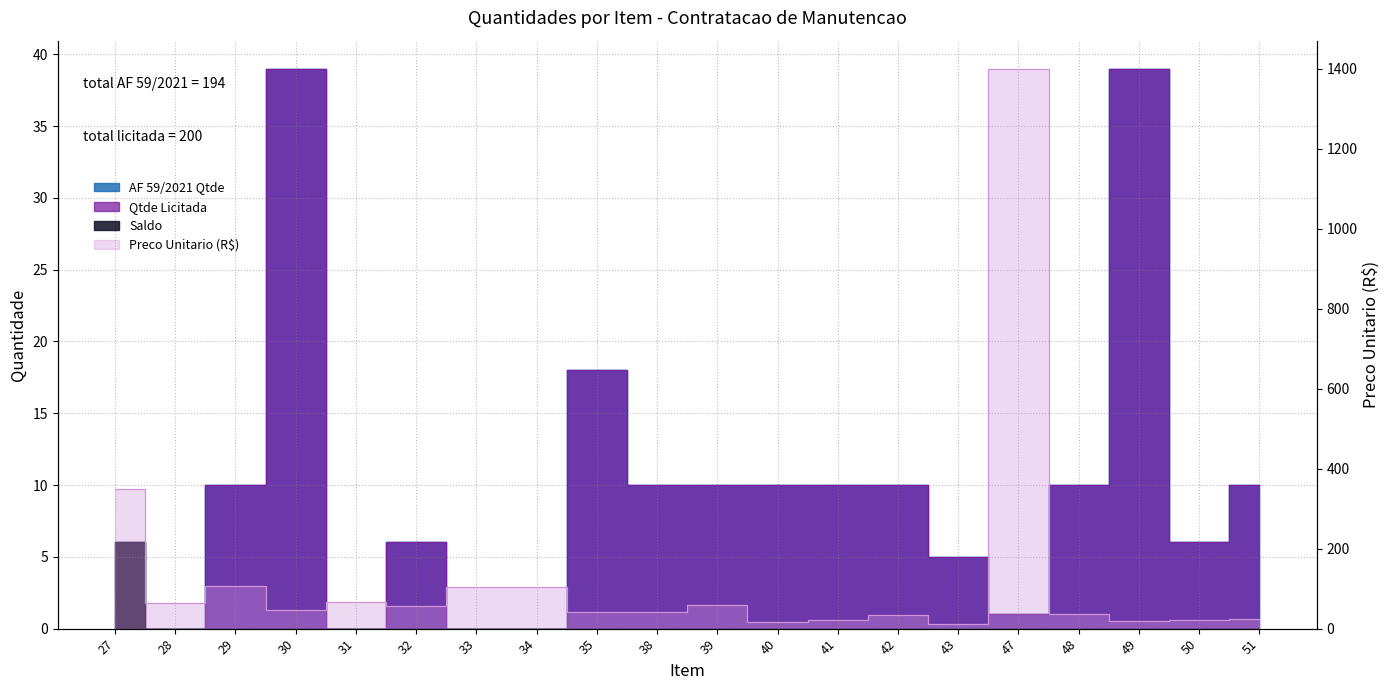

What is the sum of the AF 59/2021 Qtde values at 35 and 41?

28.0